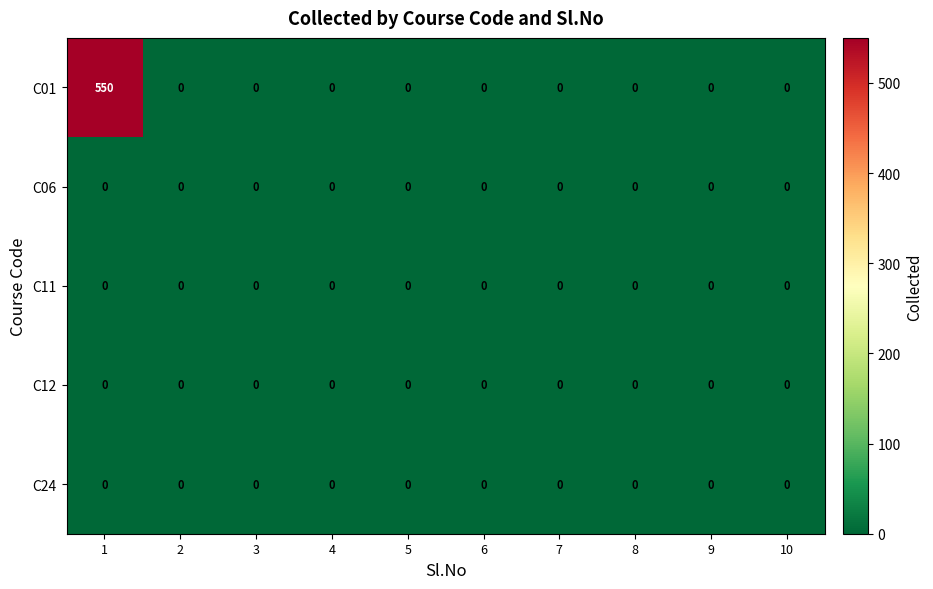

Which series has the largest total across all categories?

C01